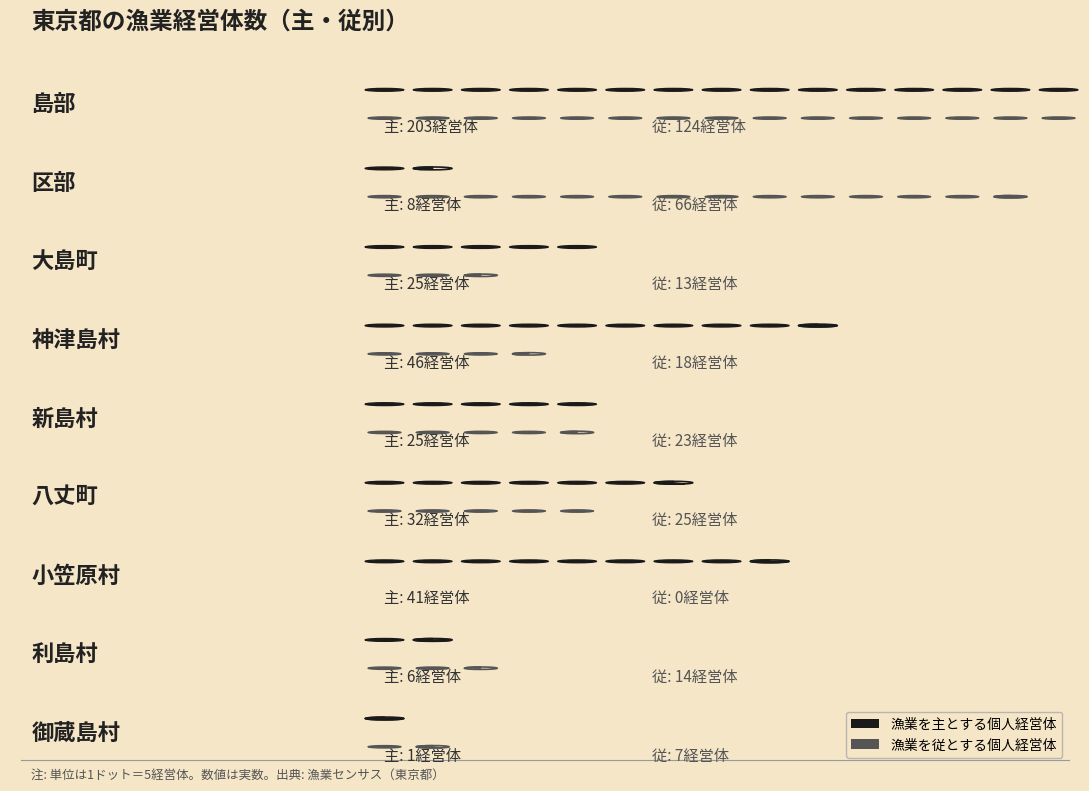

Does the chart contain stacked bars?

No